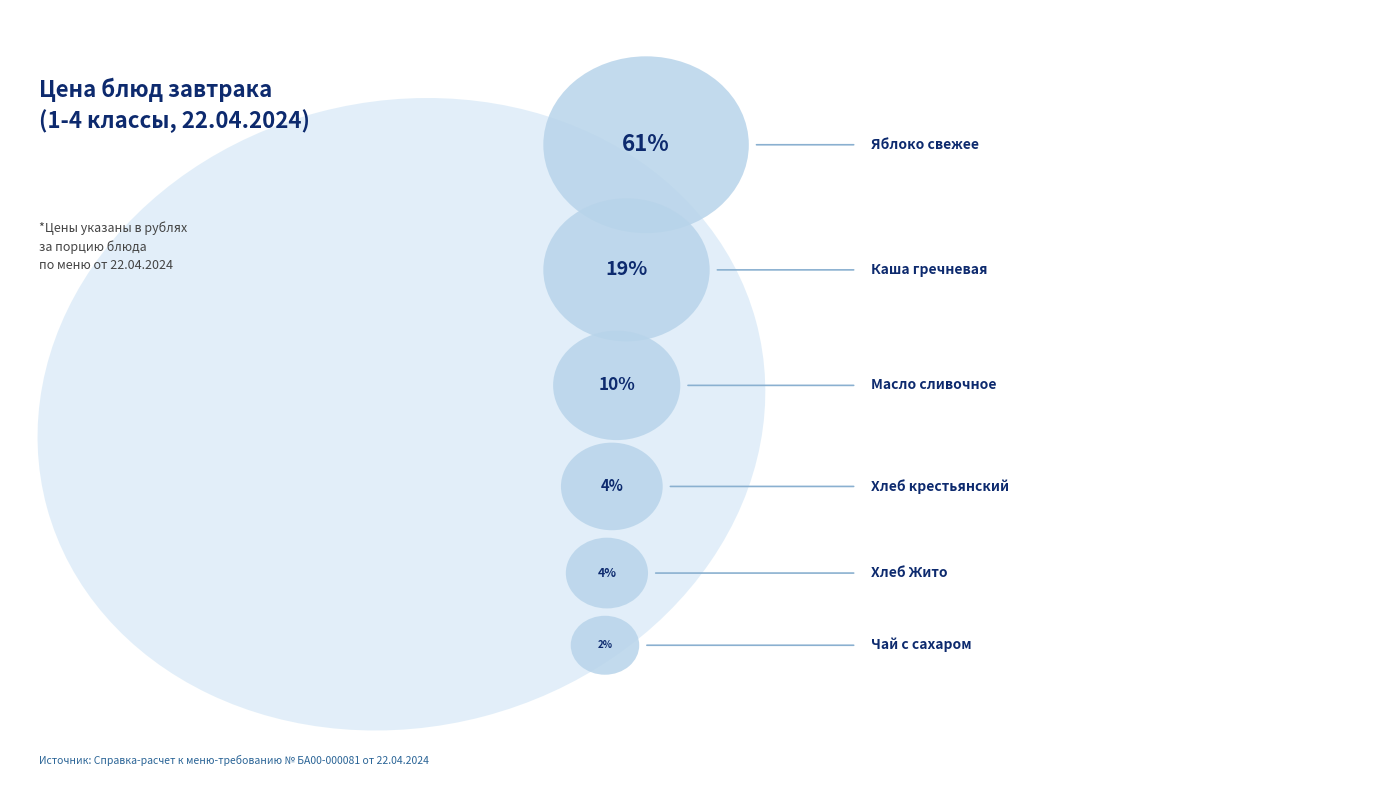

How many slices are in this pie chart?

6